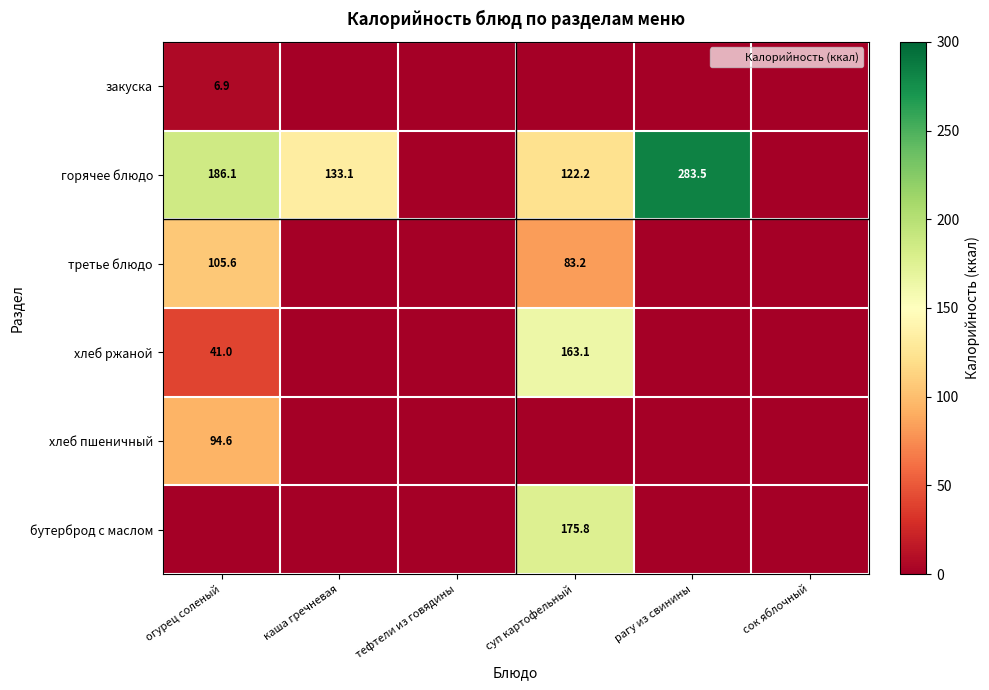

Is it true that горячее блюдо equals 186.1 at огурец соленый?

True